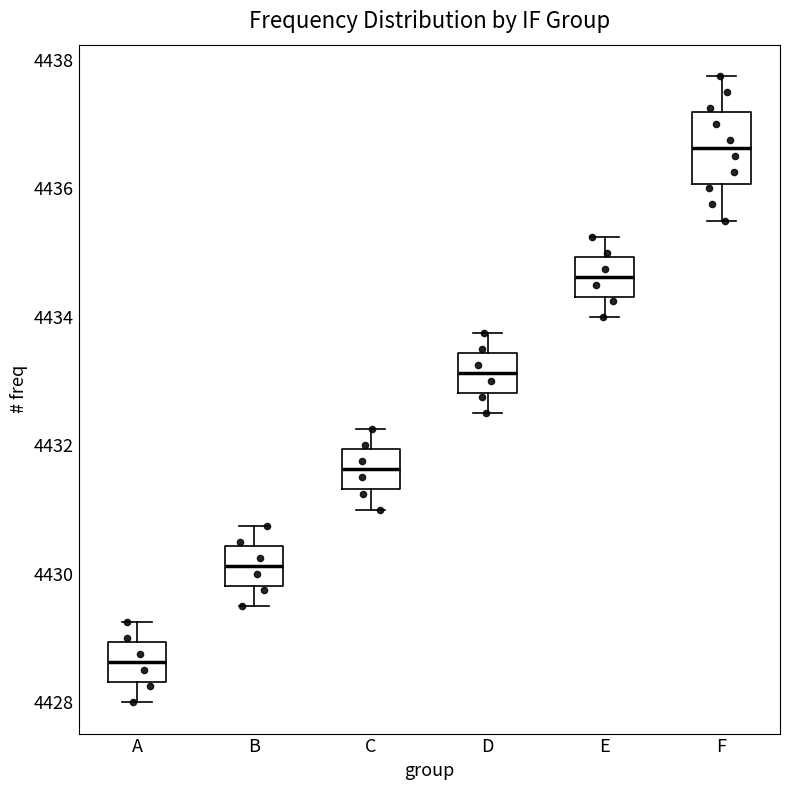

Where is the upper edge of the box for C on the y-axis? The values are not printed on the chart, so give them approximately, as read against the axis.

4432.0